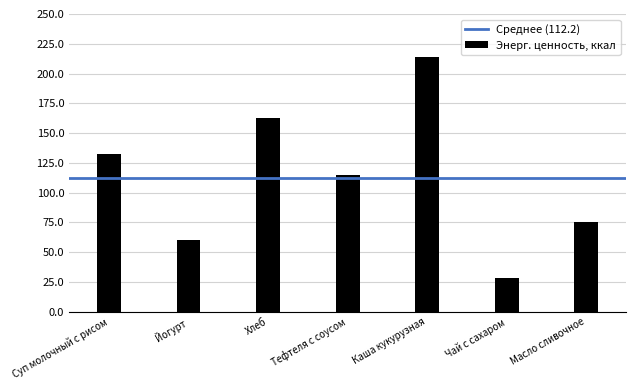

Reading left to right, transcribe all the data shown in this chart.

Суп молочный с рисом=132.4	Йогурт=60.0	Хлеб=162.2	Тефтеля с соусом=114.4	Каша кукурузная=213.6	Чай с сахаром=28.0	Масло сливочное=75.0